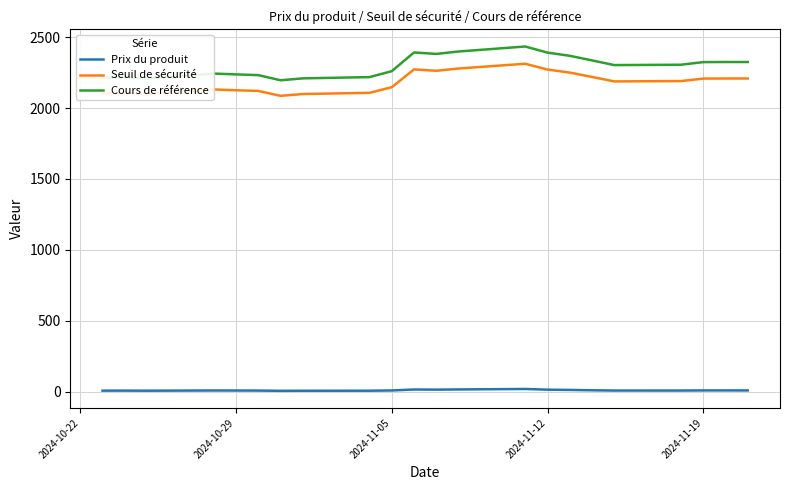

True or false: Seuil de sécurité and Prix du produit intersect in this chart.

False